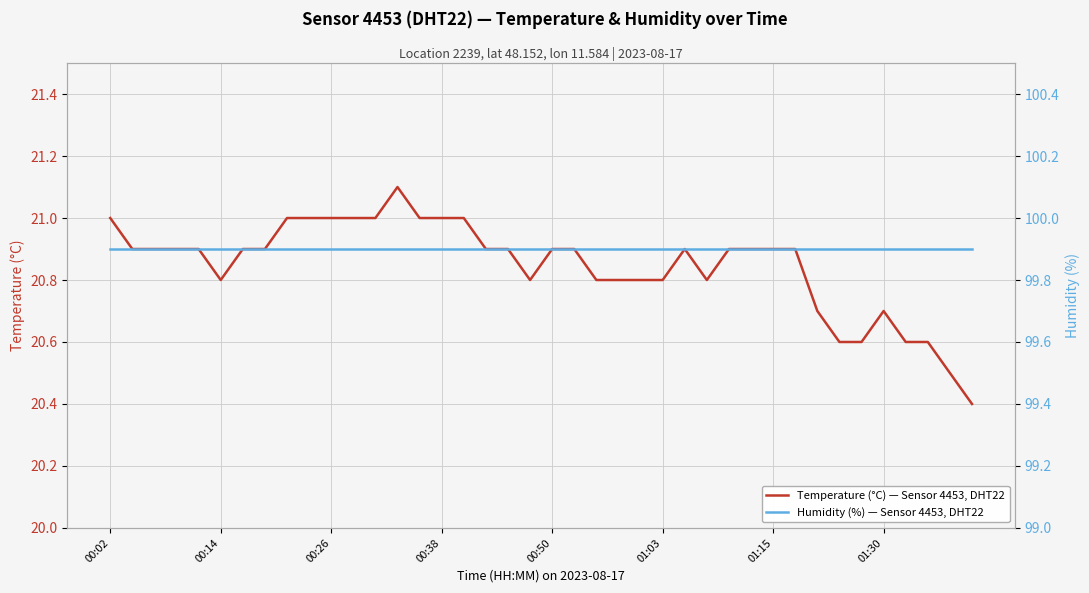

At how many categories does at least one series exceed 37?

40